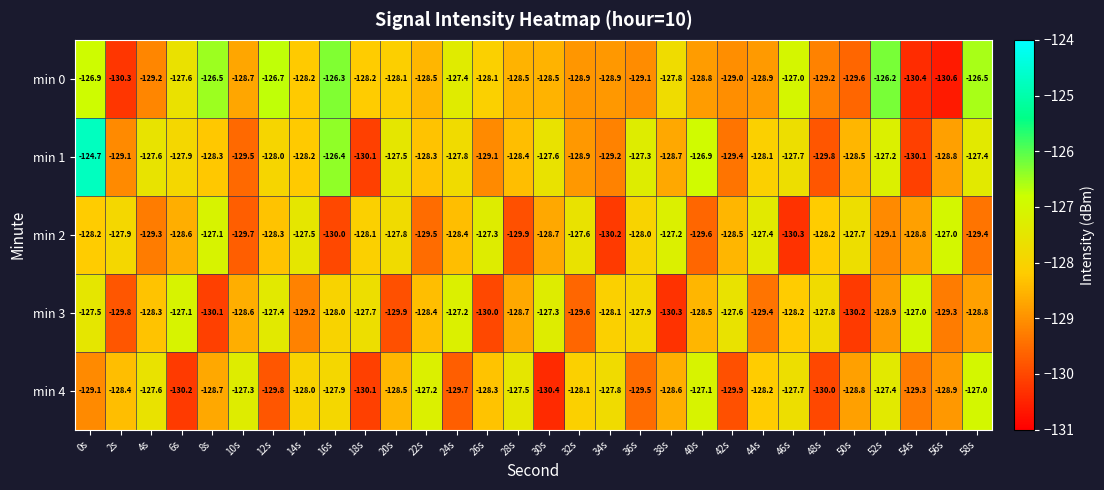

Which series has the largest total across all categories?

min 1